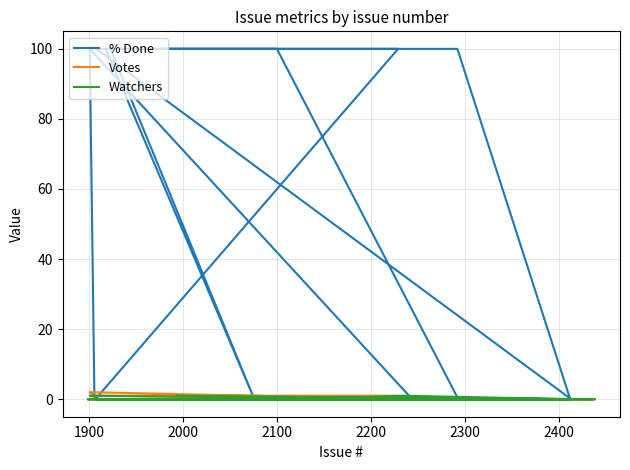

Does the chart display data point markers on the line(s)?

No